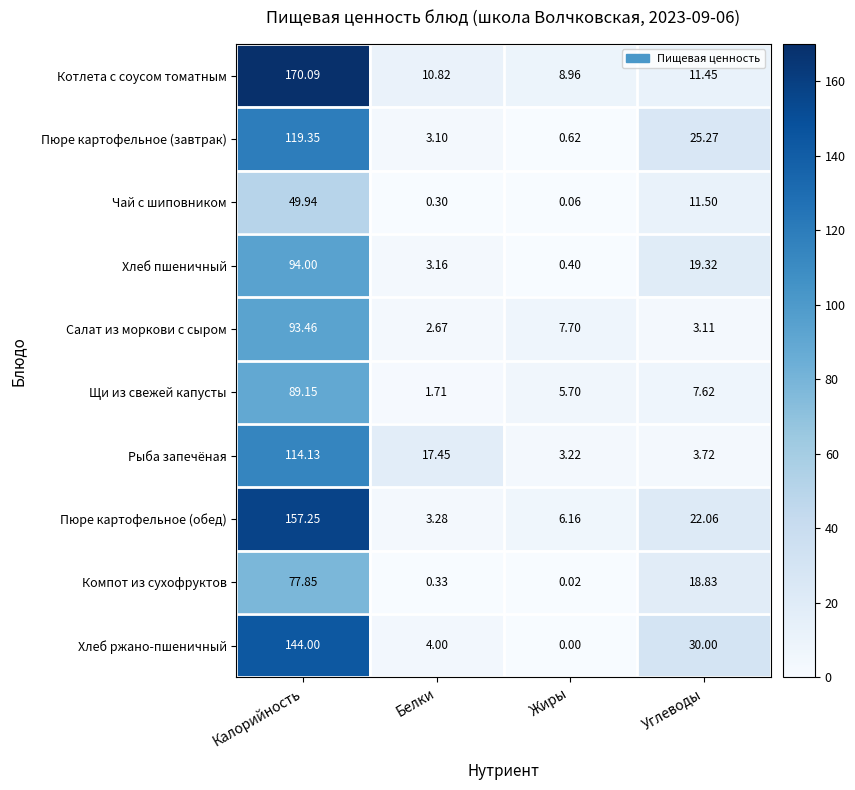

Count the number of categories in the chart.

4